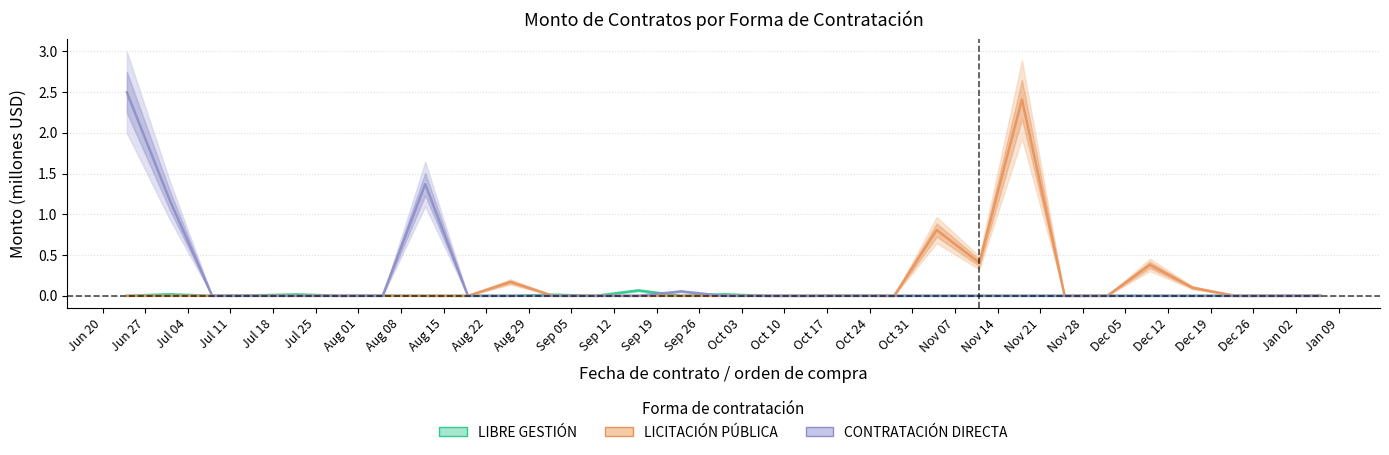

True or false: CONTRATACIÓN DIRECTA and LICITACIÓN PÚBLICA cross at least once.

False